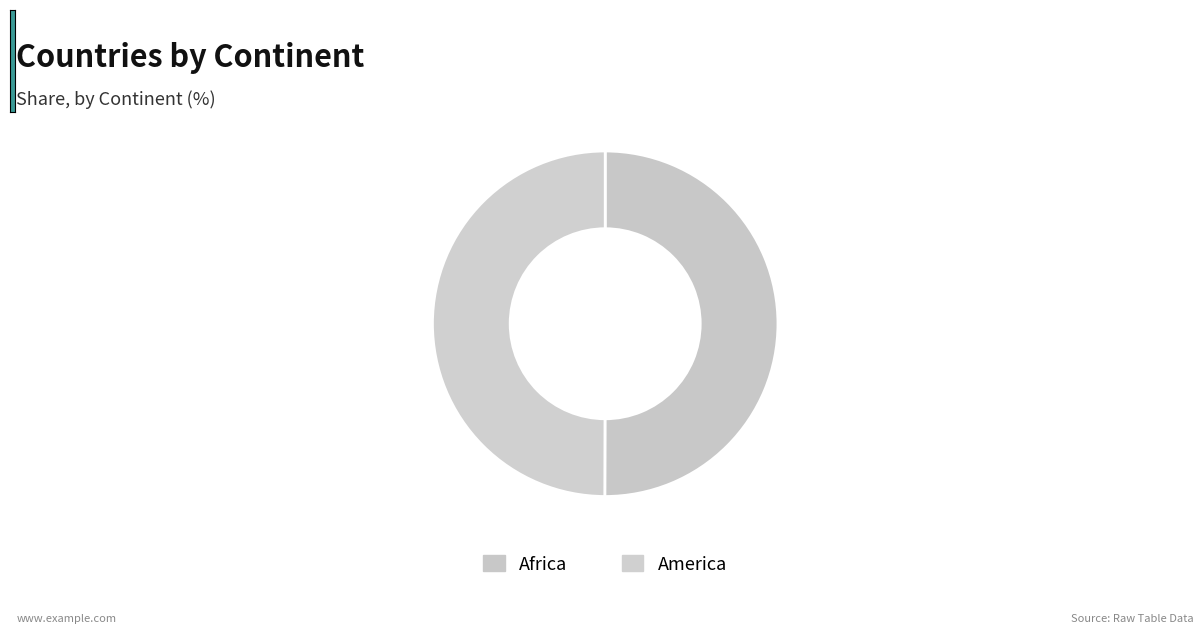

Which category accounts for the majority?

Africa